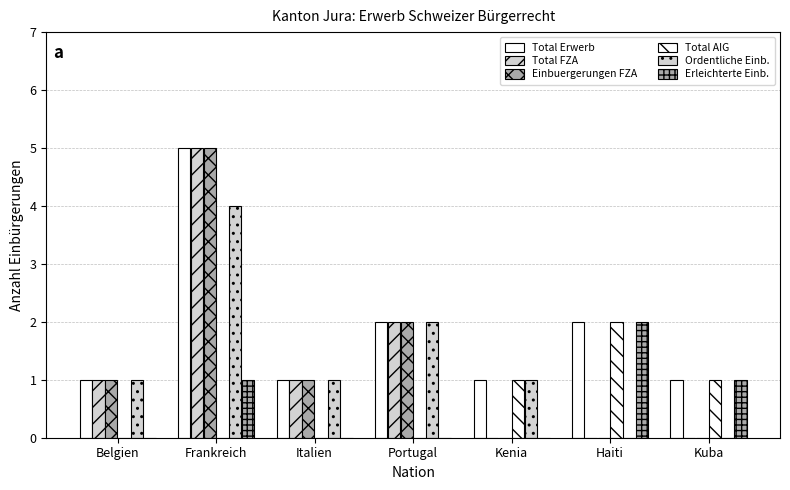

What is the label of the 7th bar from the right?

Belgien